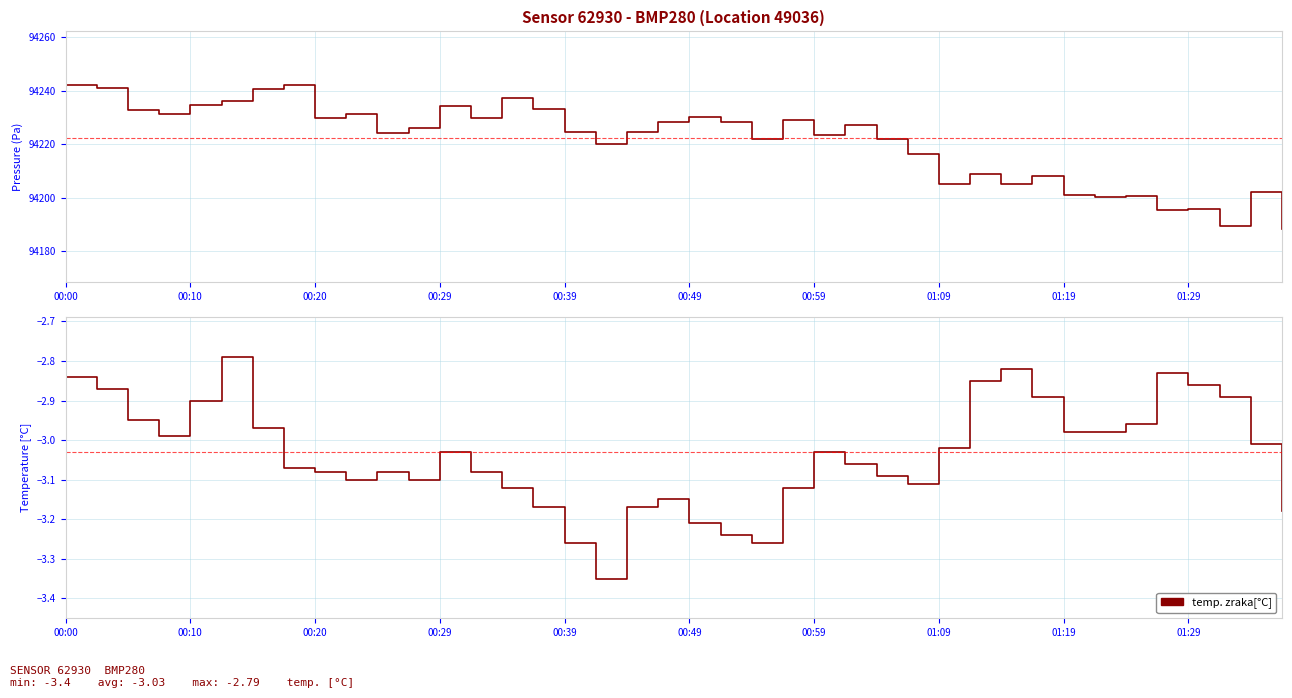

Which series has the largest range (max minus min)?

pressure